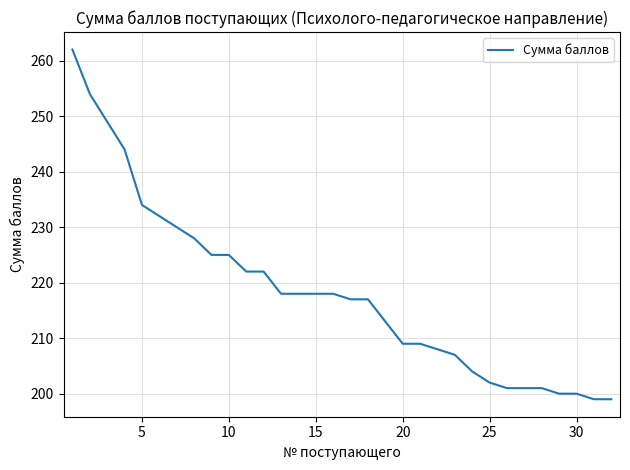

What is the smallest value displayed?

199